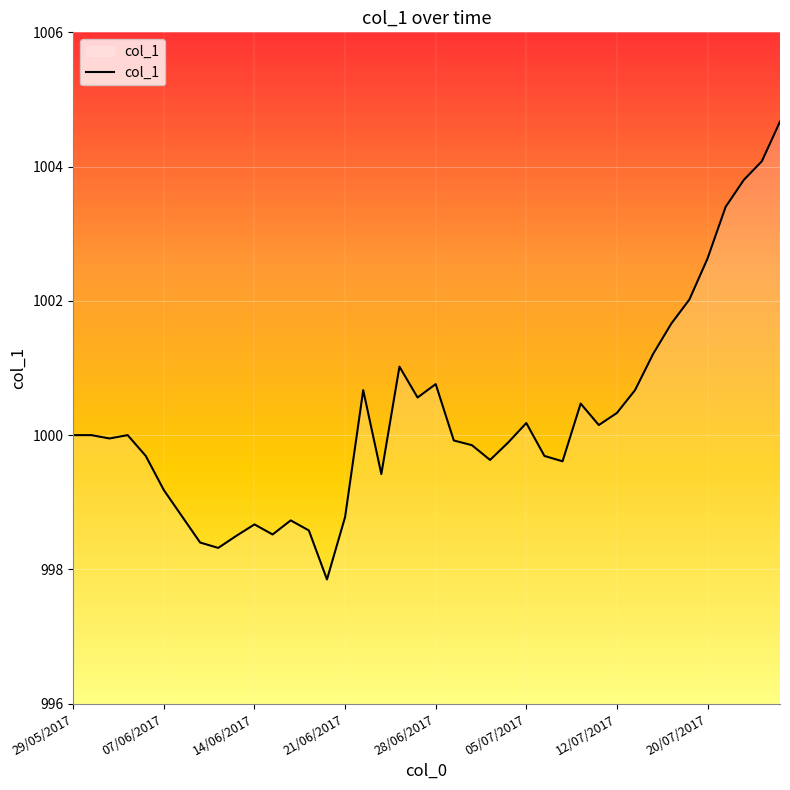

What is the difference between the maximum and minimum values?

6.8